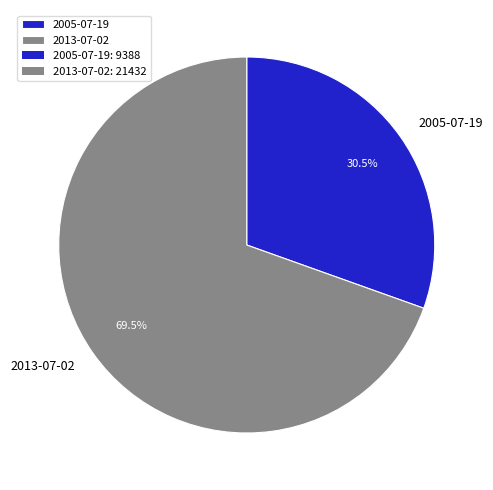

To the nearest percent, what is the average slice percentage?

50%